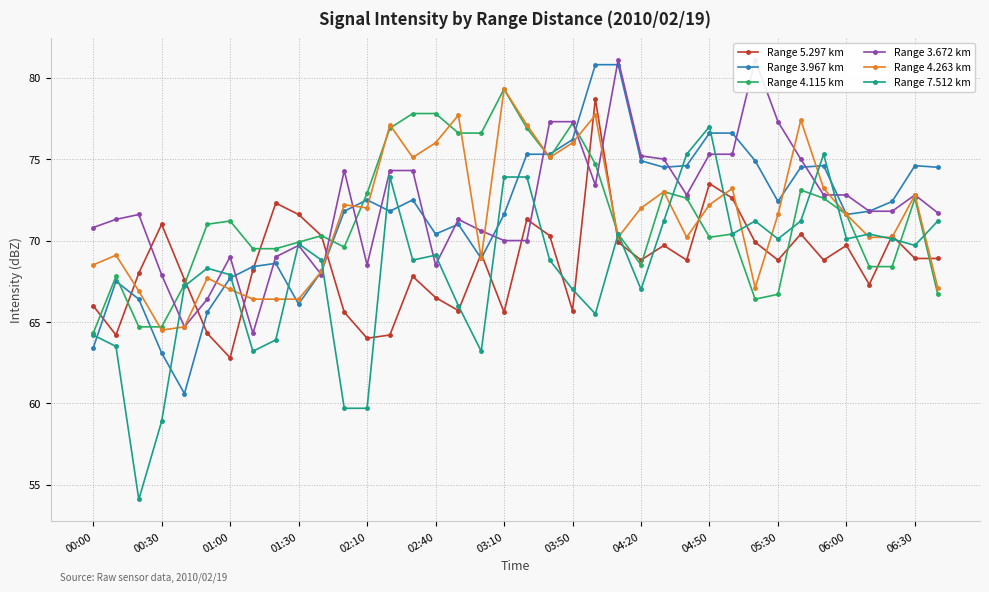

Is it true that Range 4.115 km equals 104.1 at 06:30?

False